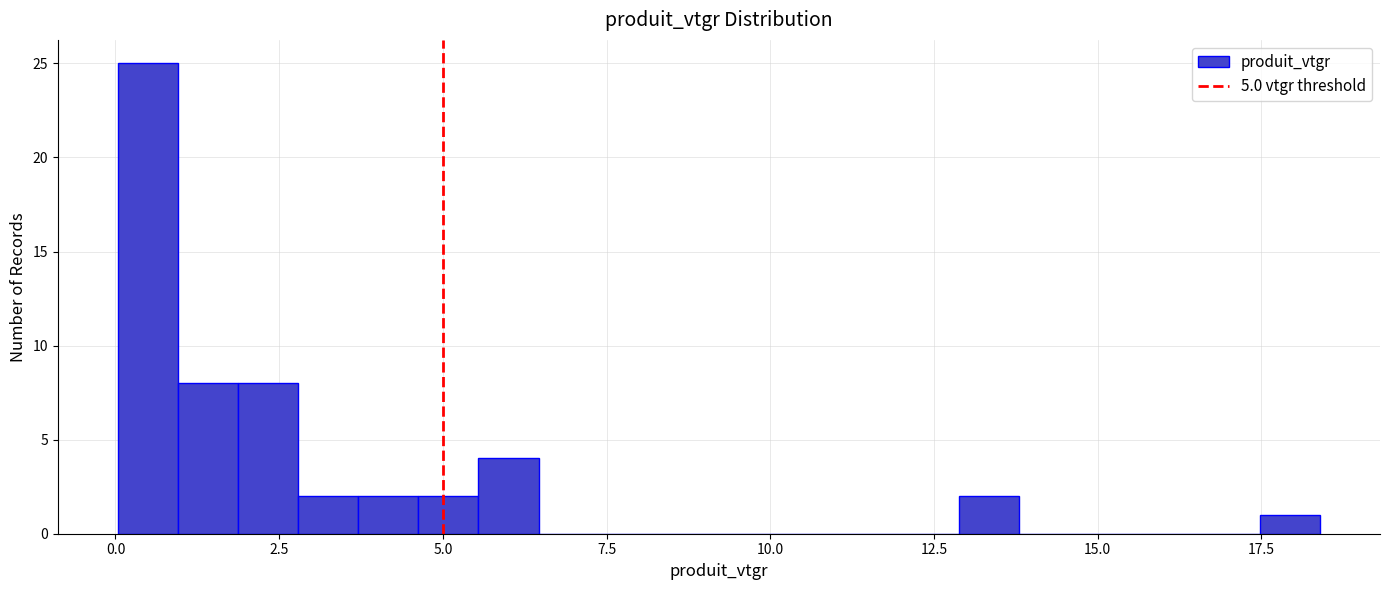

Around what value on the x-axis is the tallest bar? Give the approximate position of its centre, as read against the axis.

0.5